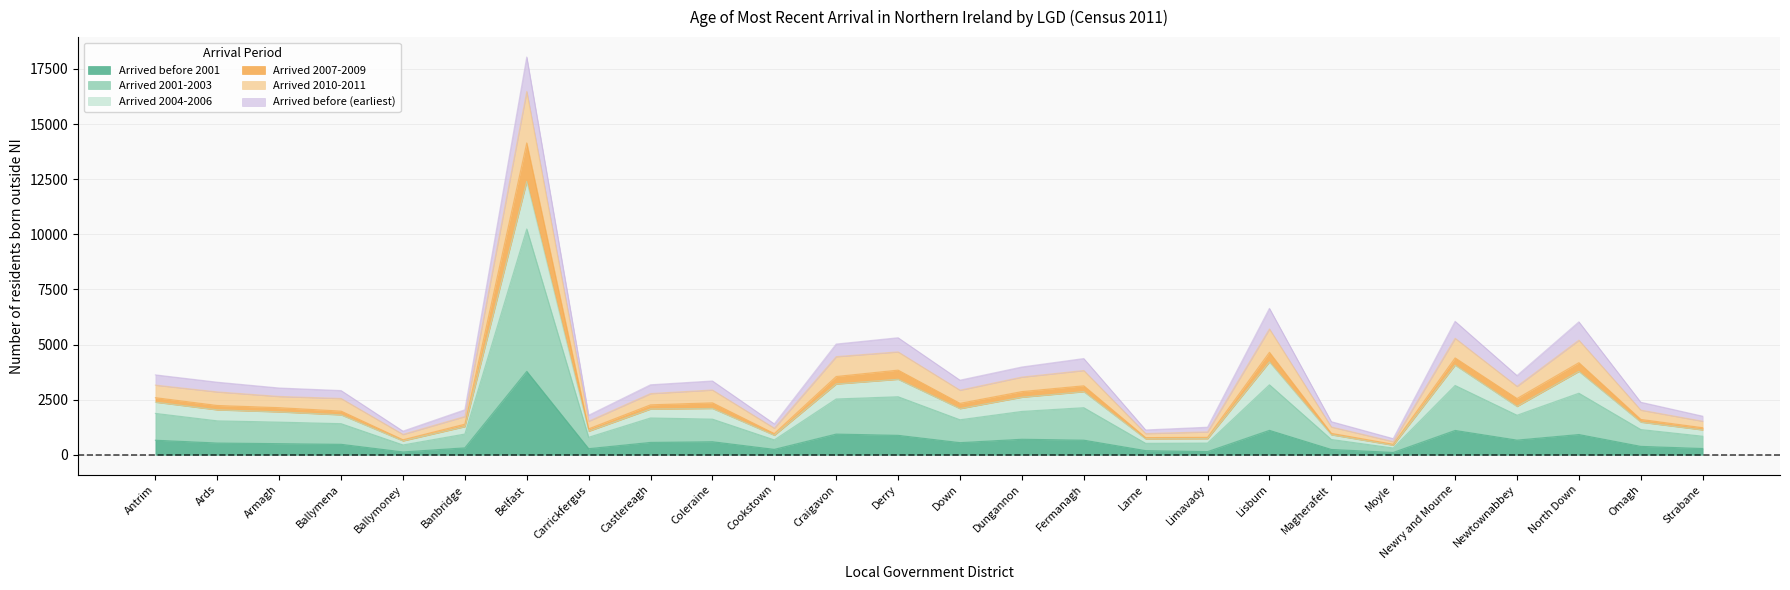

At which category is the sum across all series the highest?

Belfast